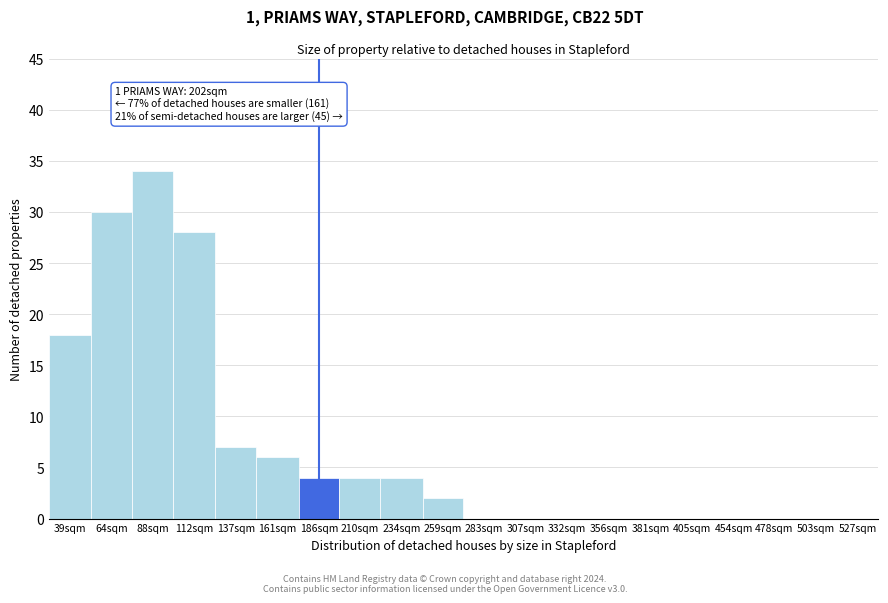

Reading right to left, extract all data points from this chart.

527sqm=0	503sqm=0	478sqm=0	454sqm=0	405sqm=0	381sqm=0	356sqm=0	332sqm=0	307sqm=0	283sqm=0	259sqm=2	234sqm=4	210sqm=4	186sqm=4	161sqm=6	137sqm=7	112sqm=28	88sqm=34	64sqm=30	39sqm=18